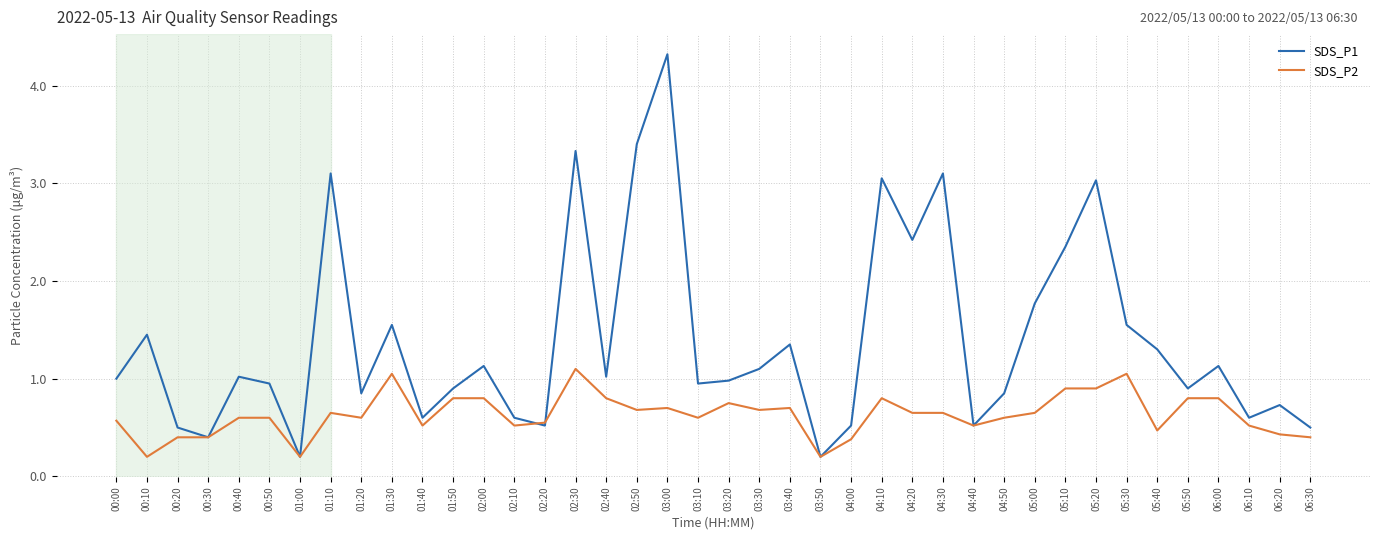

Which series has the largest range (max minus min)?

SDS_P1